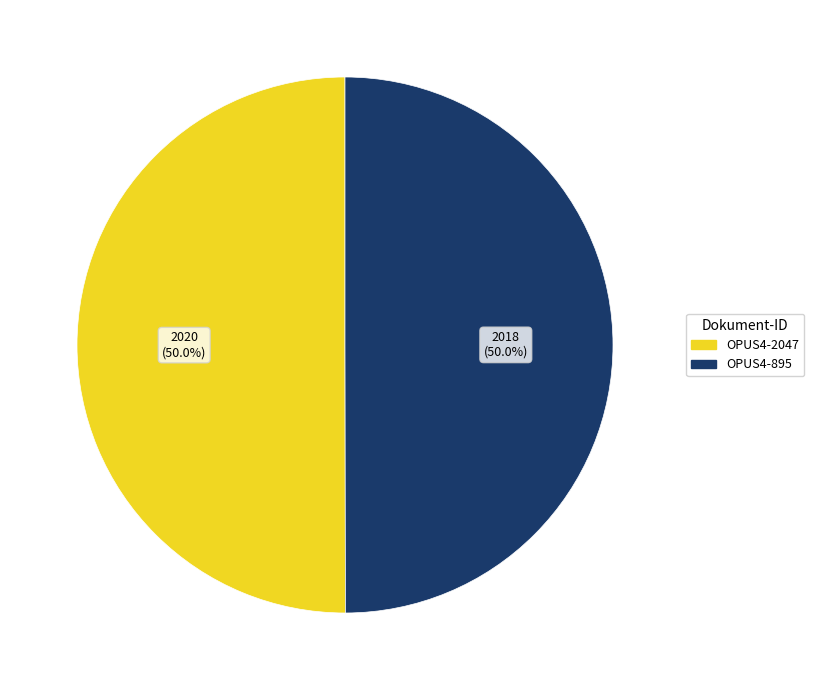

Approximately how many times larger is the value at OPUS4-895 compared to OPUS4-2047?

1.0